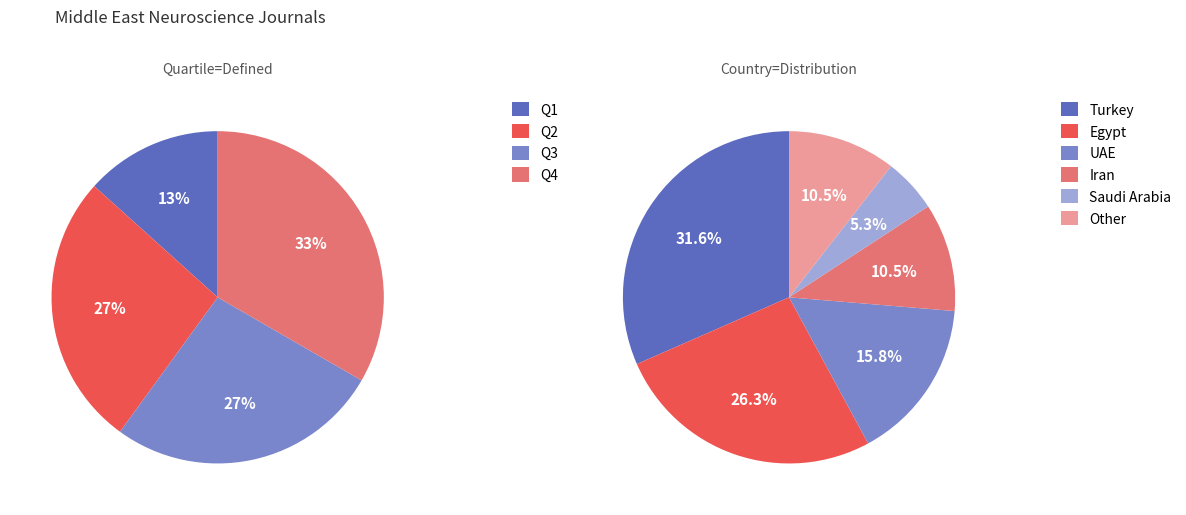

Do Q1 and Q4 together represent more than half of the pie?

No